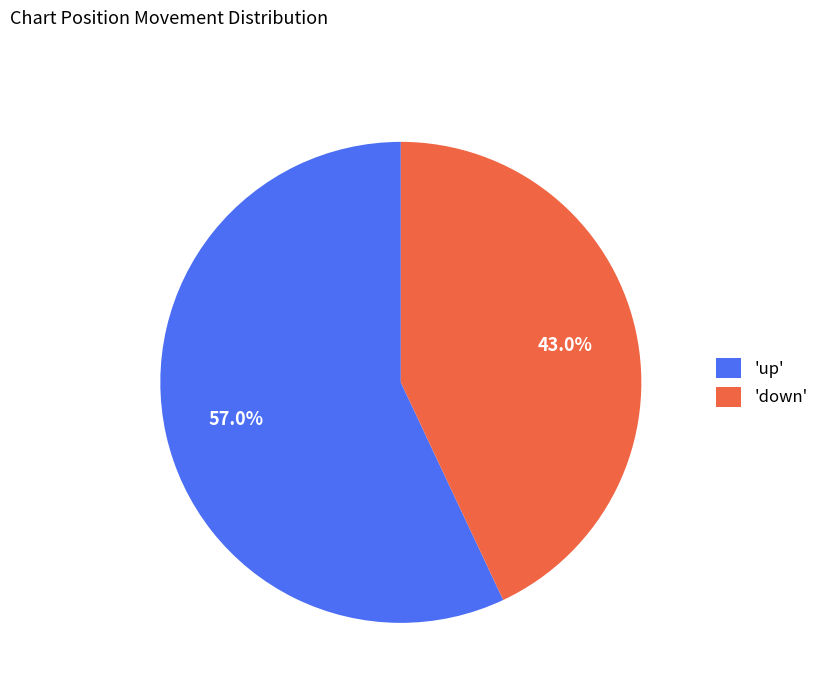

To the nearest percent, what is the difference between the largest and smallest slice percentages?

14%